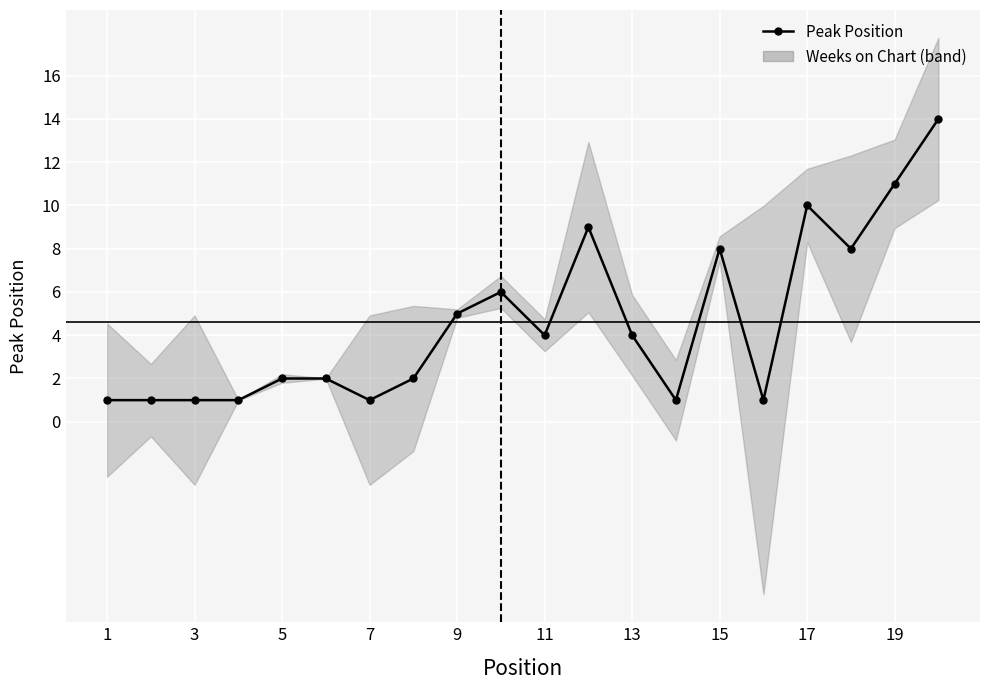

Reading left to right, what are all the values shown in this chart?

1	1	1	1	2	2	1	2	5	6	4	9	4	1	8	1	10	8	11	14